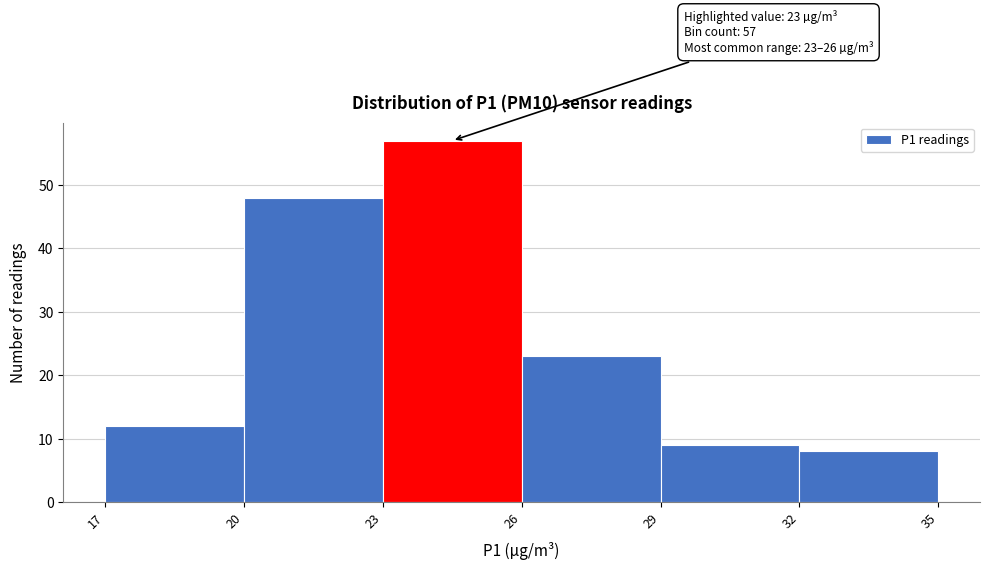

Over which range of the x-axis is the bar tallest?

23 to 26